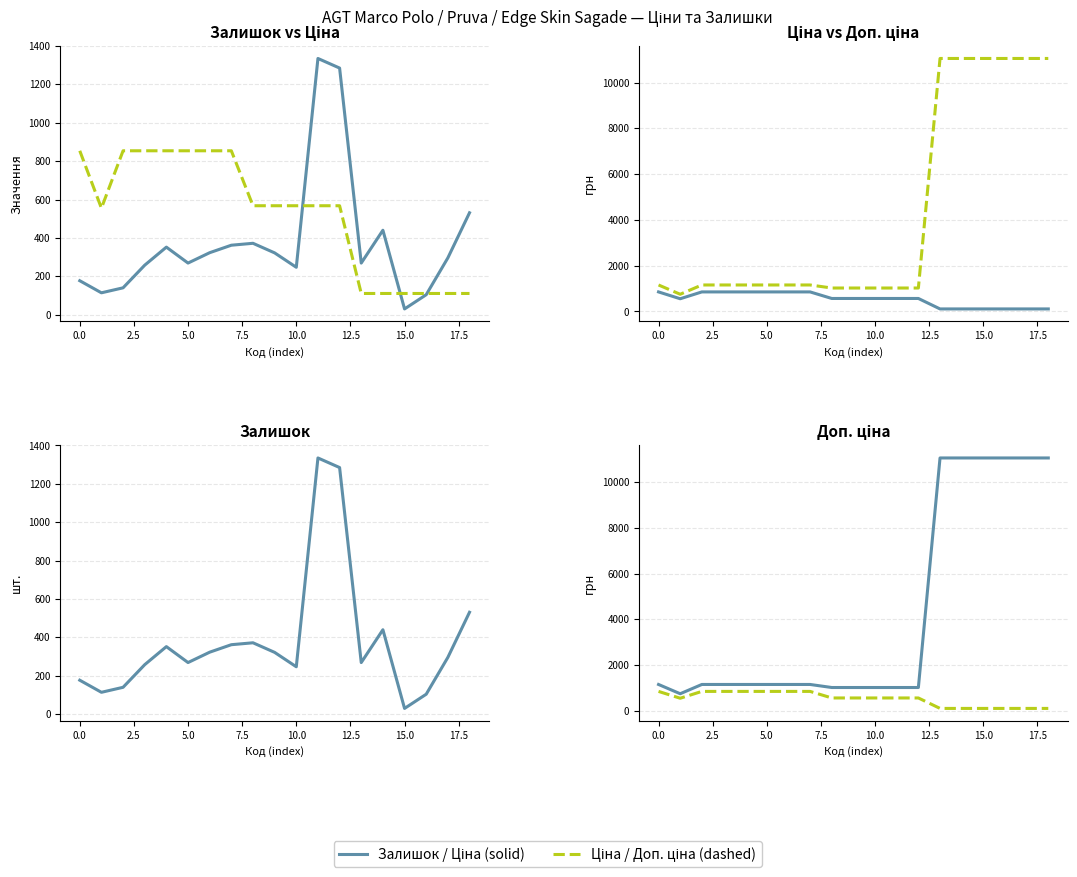

What is the sum of all Ціна values?

10034.8